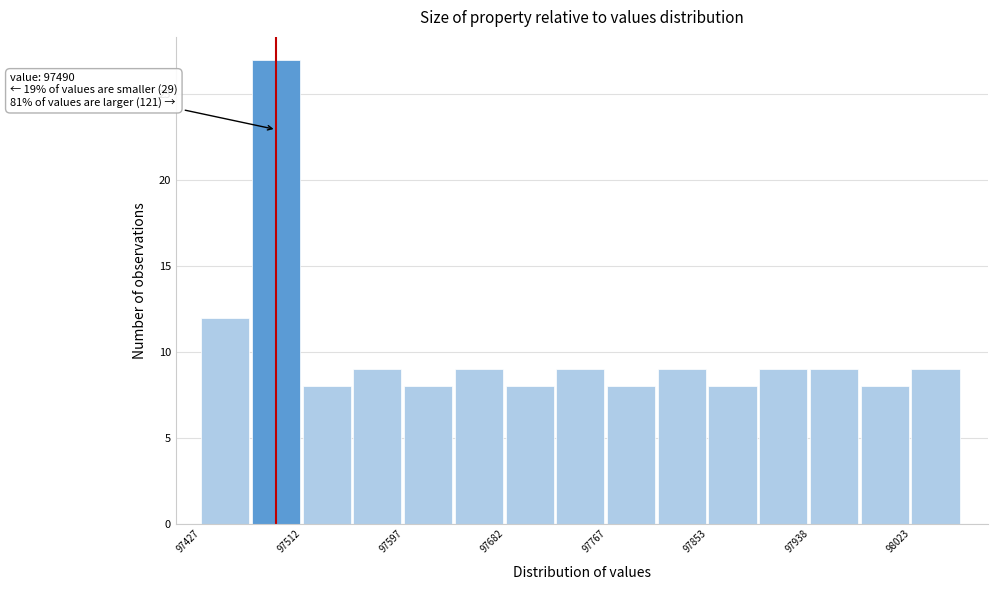

Which range on the x-axis has the tallest bar?

97470 to 97510